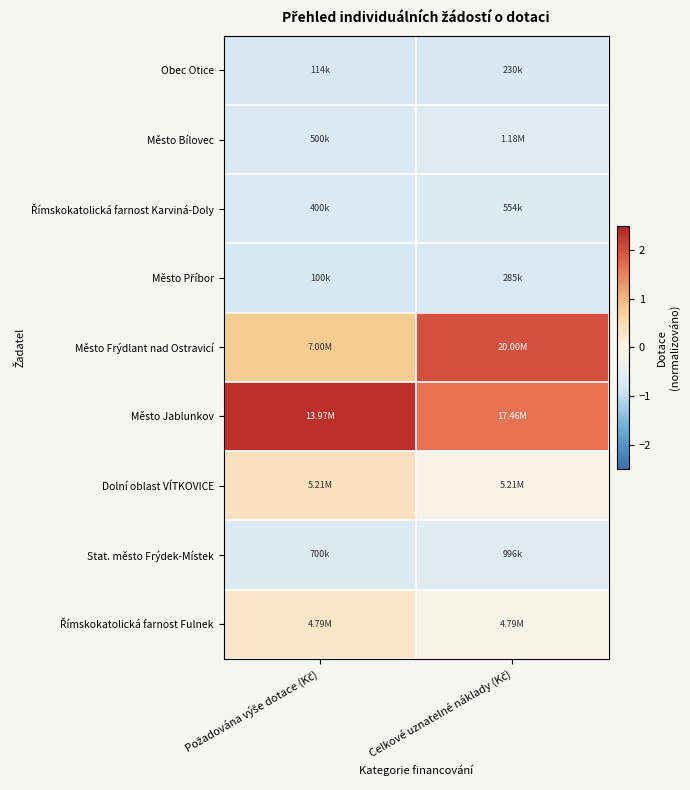

Which label corresponds to the smallest value in the chart?

Požadována výše dotace (Kč)